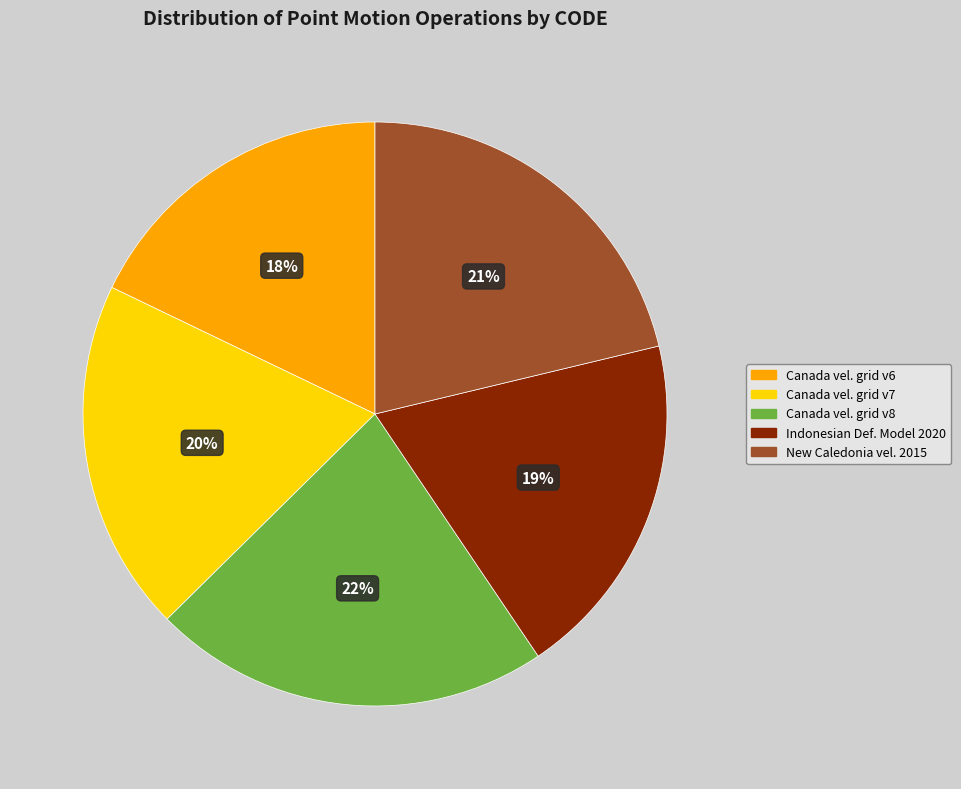

What is the ratio of the value at Canada vel. grid v6 to the value at Canada vel. grid v8?

0.8